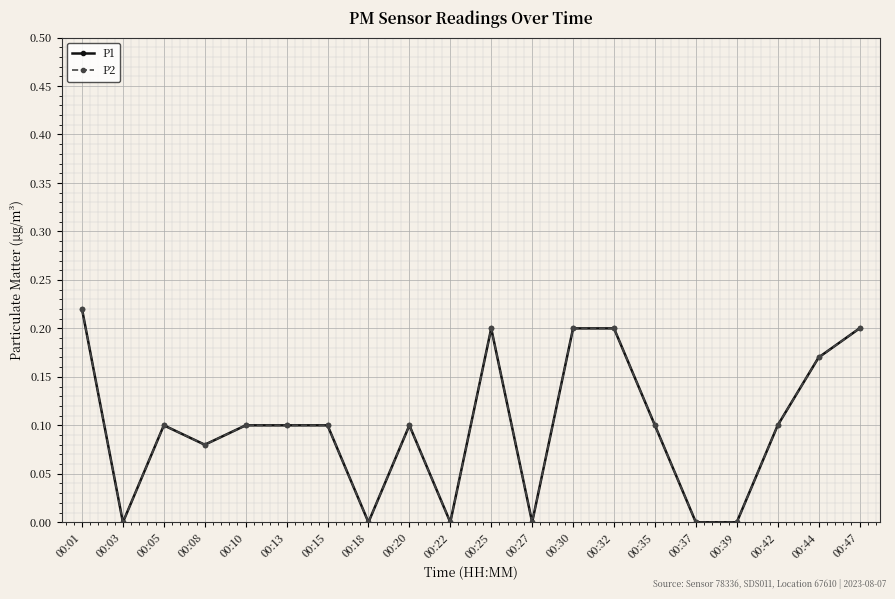

At which category is the sum across all series the highest?

00:01